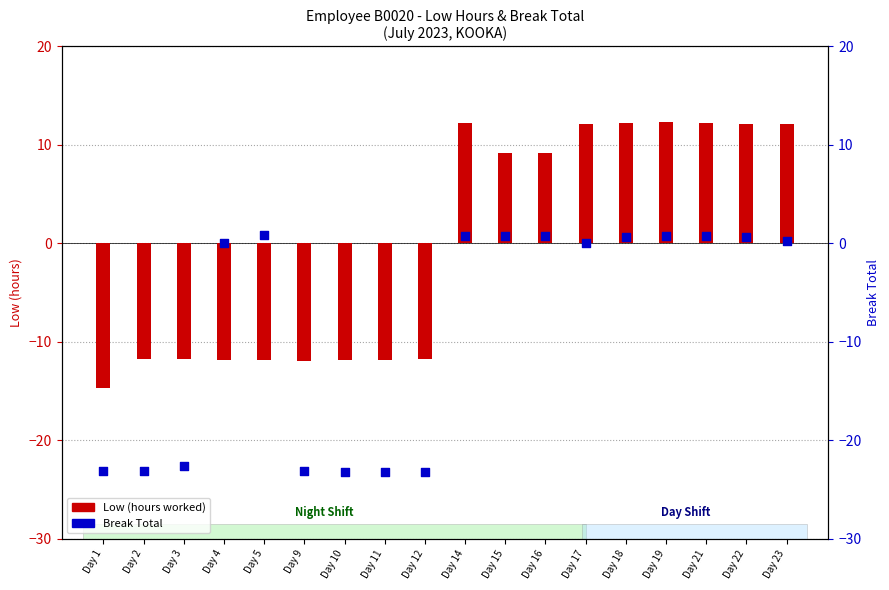

What is the total value across all series at Day 14?

13.0